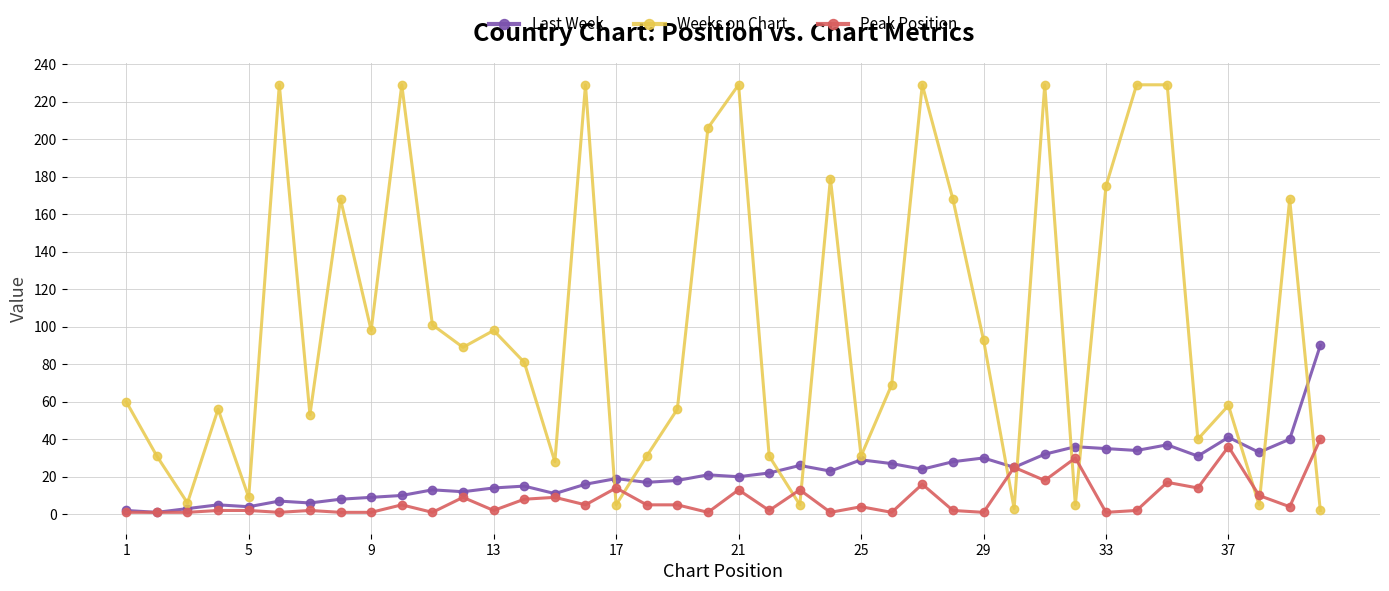

Rank the series by their maximum value, from highest to lowest.

Weeks on Chart, Last Week, Peak Position